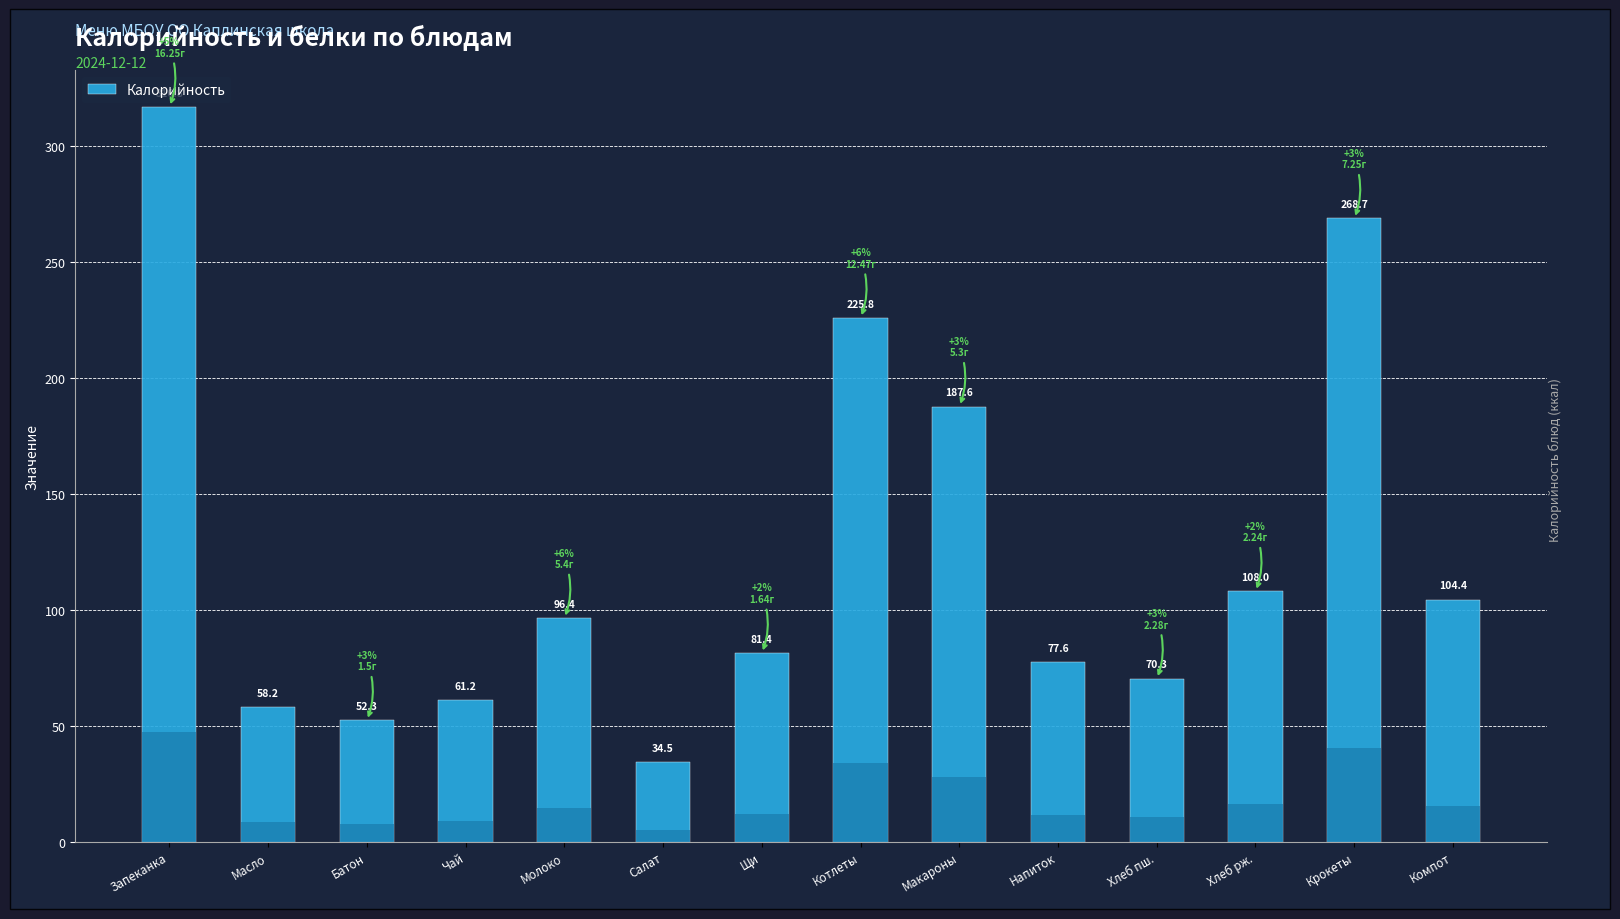

Does the chart contain stacked bars?

No